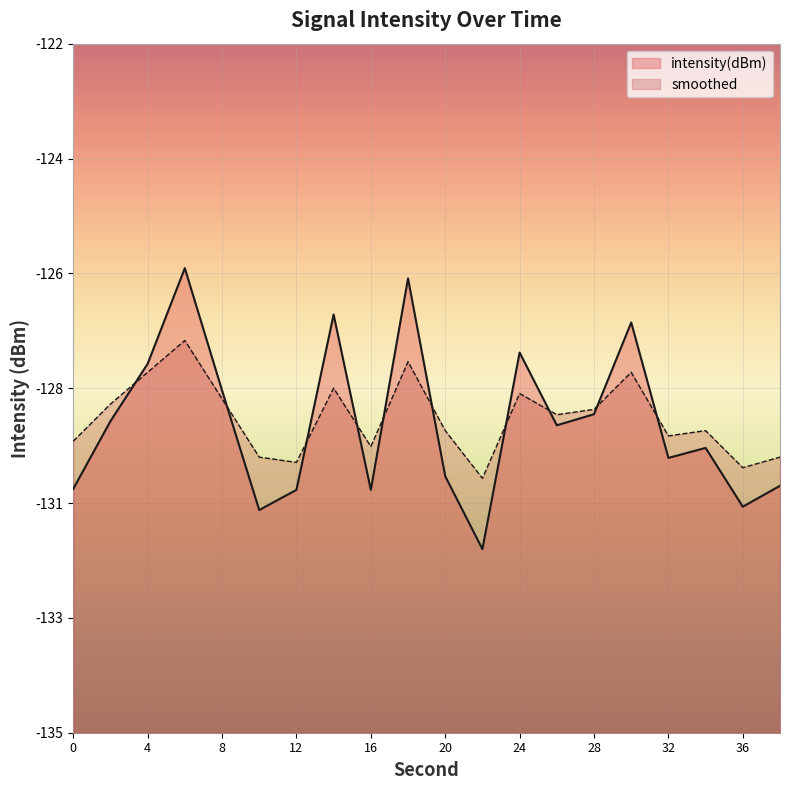

How many values in the smoothed series exceed -129?

9